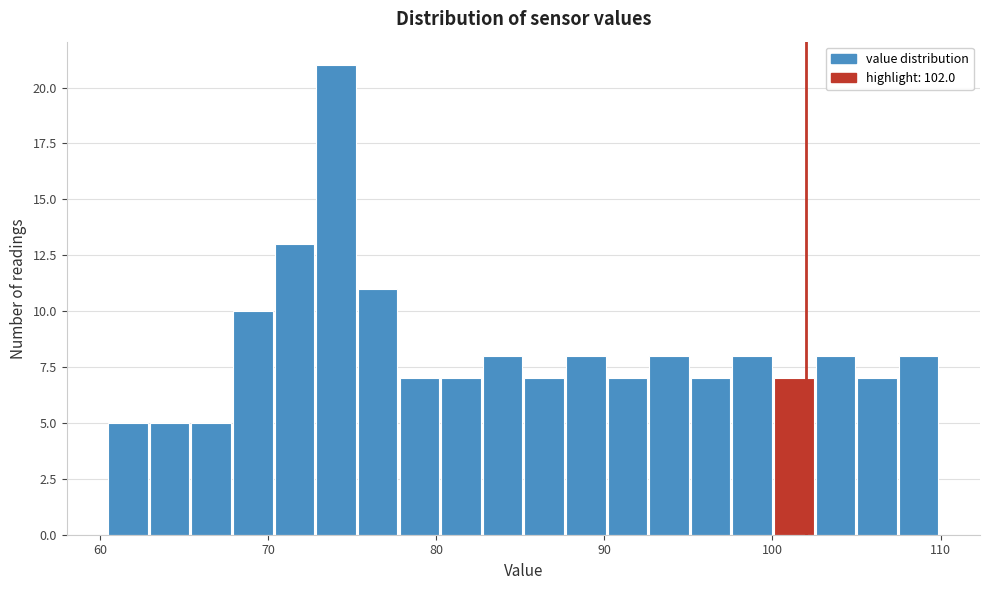

Around what value on the x-axis is the tallest bar? Give the approximate position of its centre, as read against the axis.

74